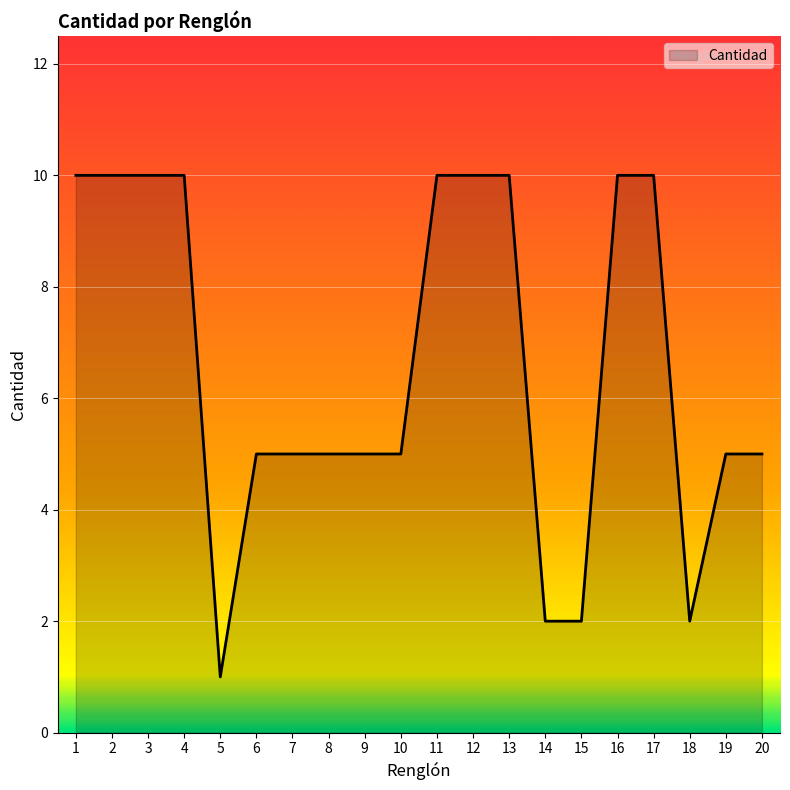

What is the difference between the maximum and minimum values?

9